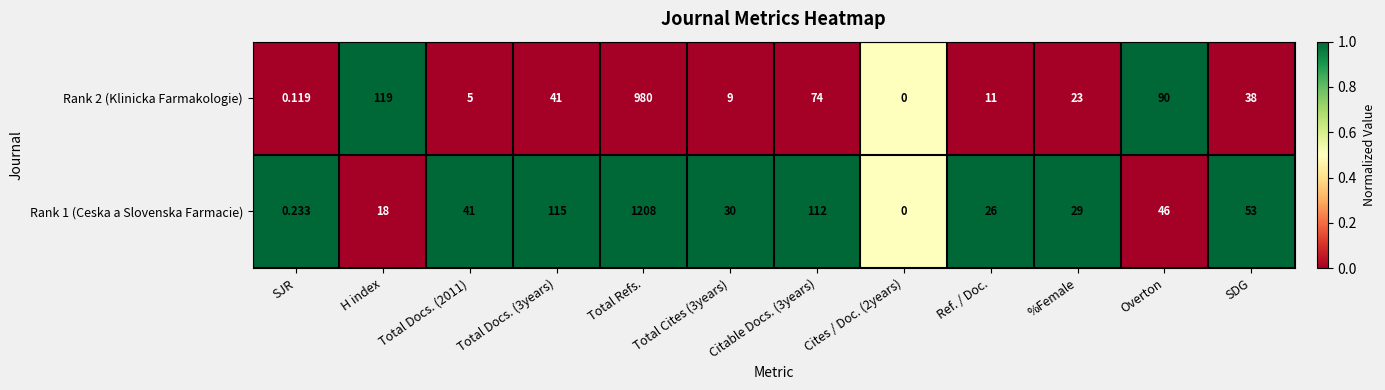

Where does the Rank 2 (Klinicka Farmakologie) series first go above 38?

H index